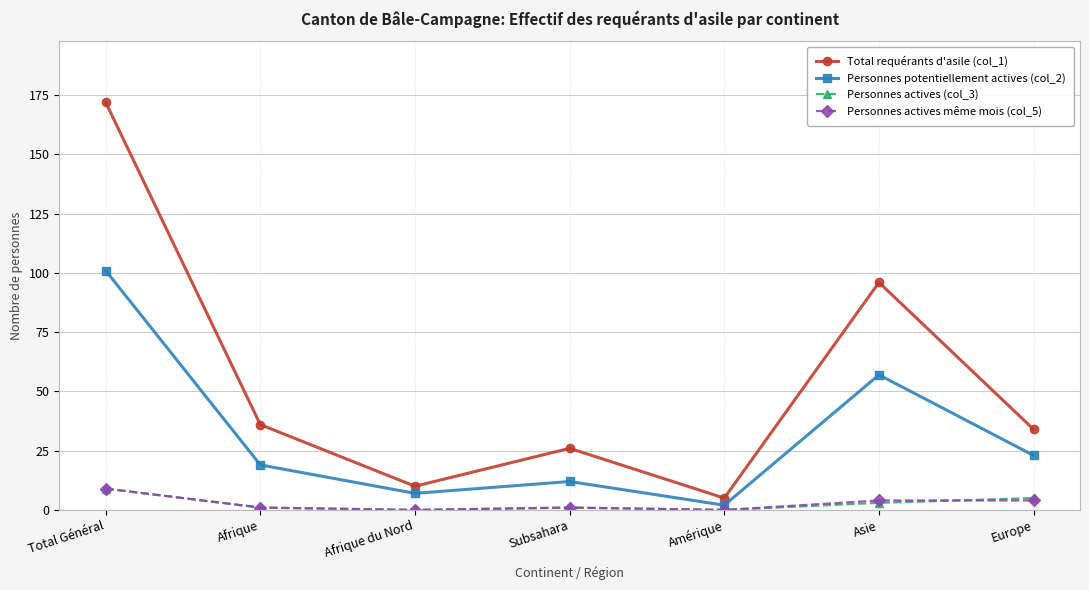

What is the value of the Total requérants d'asile (col_1) point at the 1st from the left?

172